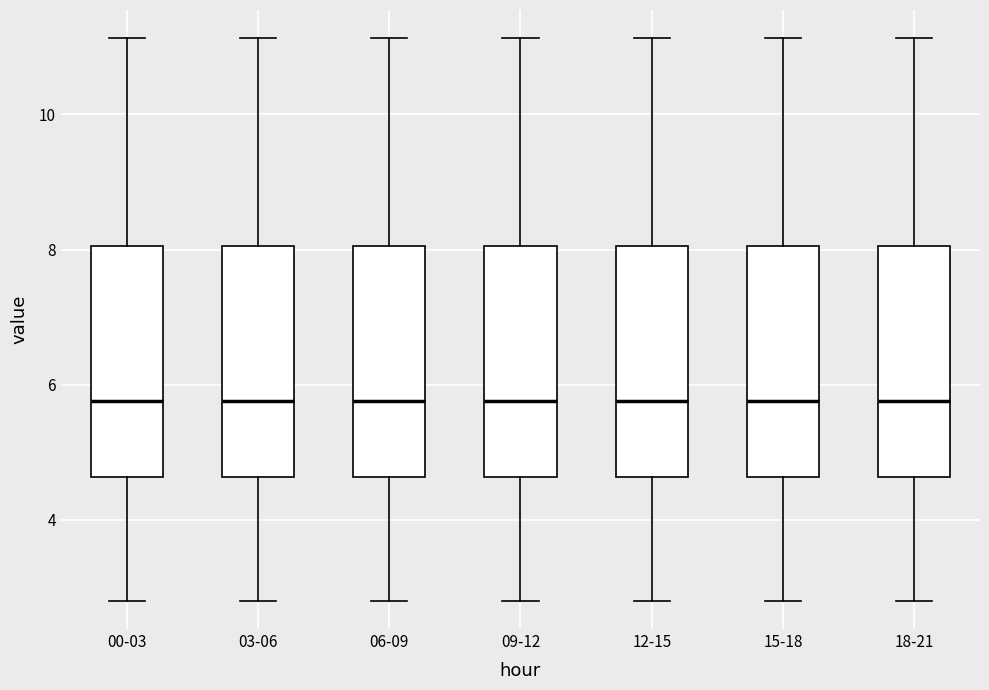

Reading left to right, transcribe this box plot: for each box, give where its median line is, the range the box spans, and where its two whiskers end, as read against the y-axis. The values are not printed on the chart, so give them approximately, as read against the axis.

00-03: median 5.8, box 4.6 to 8.0, whiskers 2.8 to 11.2
03-06: median 5.8, box 4.6 to 8.0, whiskers 2.8 to 11.2
06-09: median 5.8, box 4.6 to 8.0, whiskers 2.8 to 11.2
09-12: median 5.8, box 4.6 to 8.0, whiskers 2.8 to 11.2
12-15: median 5.8, box 4.6 to 8.0, whiskers 2.8 to 11.2
15-18: median 5.8, box 4.6 to 8.0, whiskers 2.8 to 11.2
18-21: median 5.8, box 4.6 to 8.0, whiskers 2.8 to 11.2